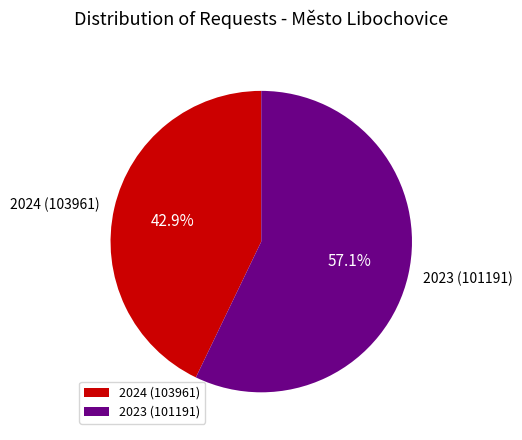

Combined, do 2023 (101191) and 2024 (103961) account for over 50%?

Yes